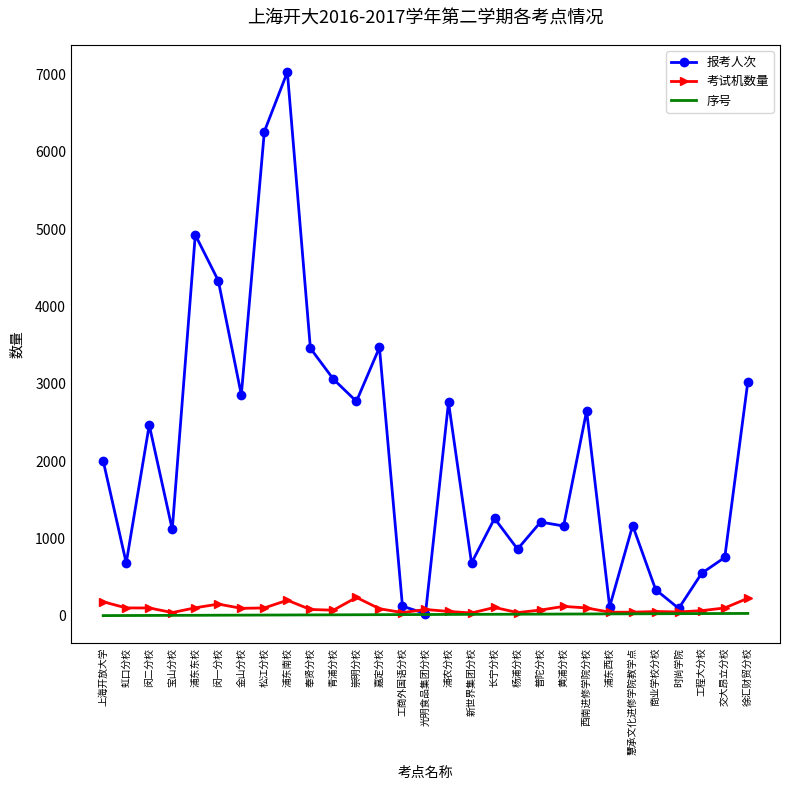

Is the value of 序号 at 闵一分校 greater than the value of 报考人次 at 虹口分校?

No